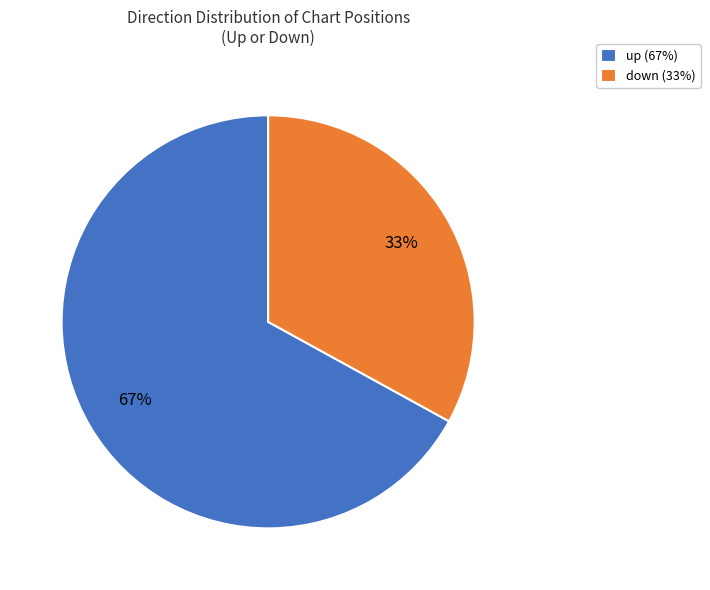

What is the majority slice?

up